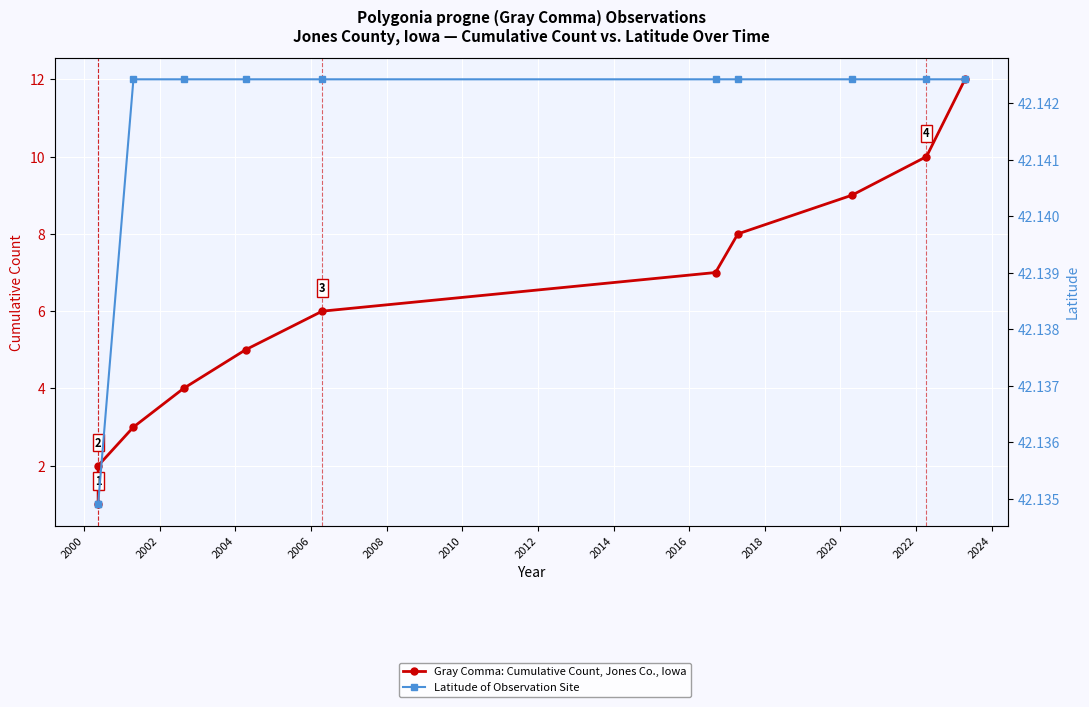

True or false: Gray Comma: Cumulative Count, Jones Co., Iowa and Latitude of Observation Site cross at least once.

False